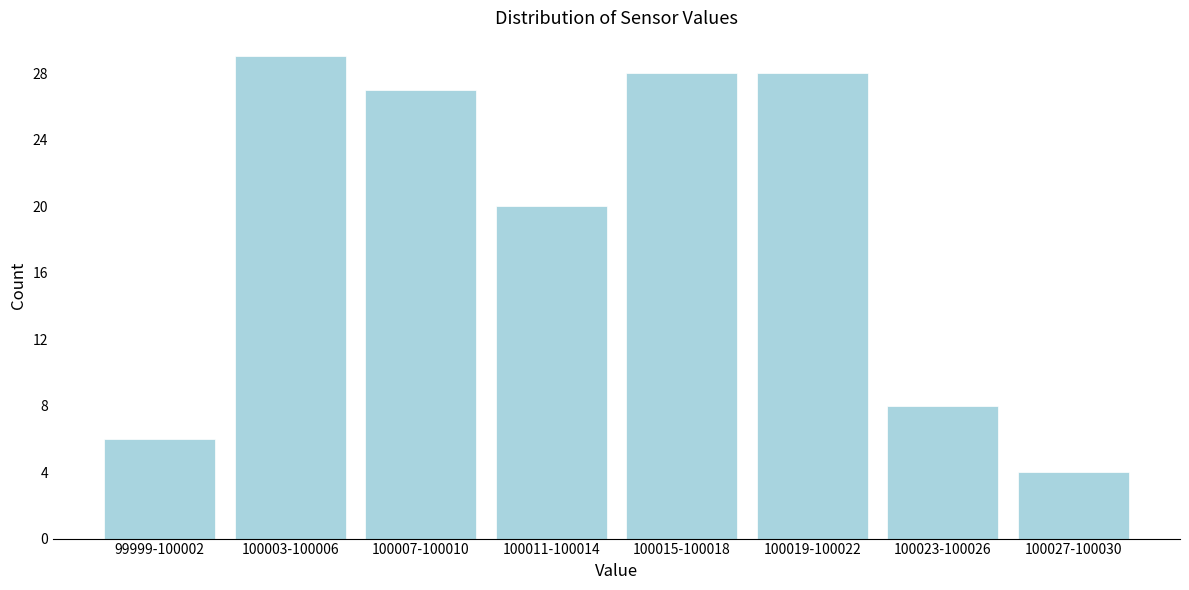

Reading left to right, transcribe all the data shown in this chart.

99999-100002=6	100003-100006=29	100007-100010=27	100011-100014=20	100015-100018=28	100019-100022=28	100023-100026=8	100027-100030=4